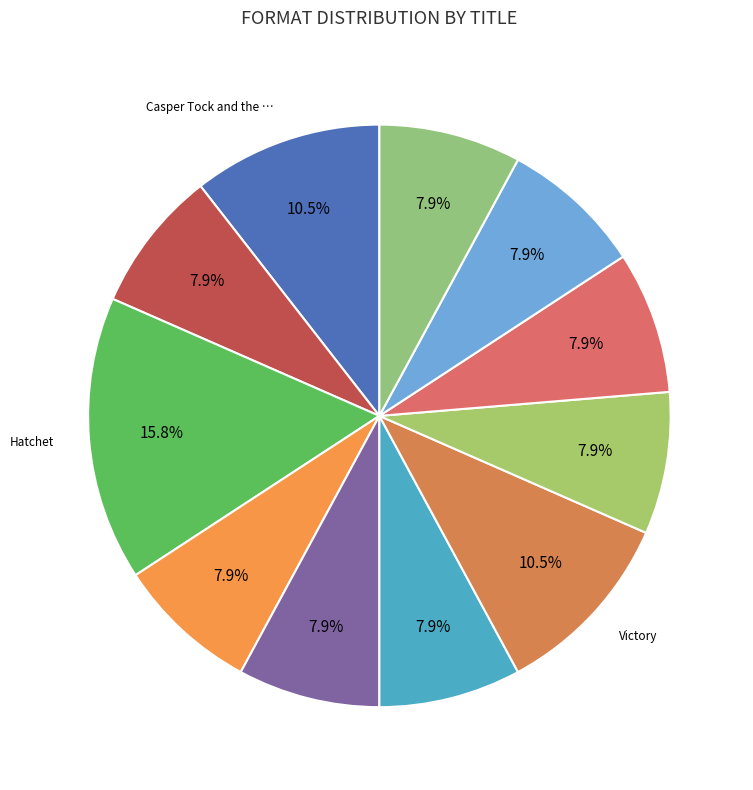

Count the number of slices in the pie.

11